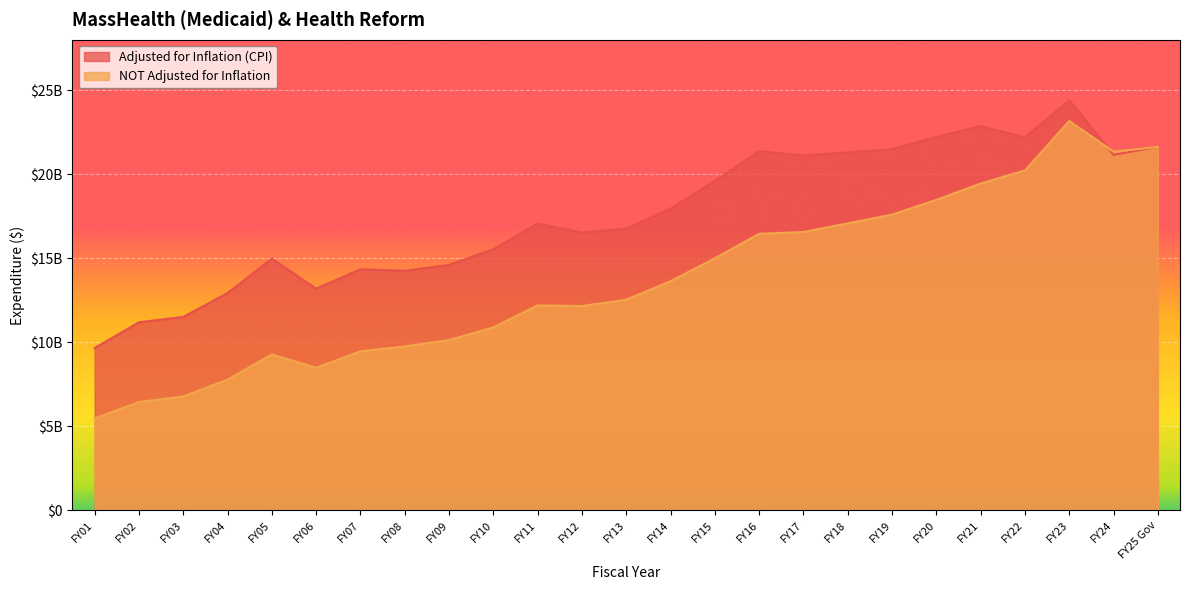

Reading right to left, transcribe all the data shown in this chart.

Adjusted for Inflation (CPI): FY25 Gov=21624125293	FY24=21150300845	FY23=24397938035	FY22=22191464741	FY21=22863317213	FY20=22216992313	FY19=21494752372	FY18=21292884784	FY17=21111699381	FY16=21368321148	FY15=19602997334	FY14=17950616964	FY13=16757186847	FY12=16528071488	FY11=17066627616	FY10=15532774558	FY09=14602083448	FY08=14256282591	FY07=14339775323	FY06=13190267725	FY05=14971248777	FY04=12925822273	FY03=11509853532	FY02=11187934208	FY01=9658491484
NOT Adjusted for Inflation: FY25 Gov=21624125293	FY24=21337276252	FY23=23165757813	FY22=20226290267	FY21=19445634785	FY20=18473077335	FY19=17594469730	FY18=17075236334	FY17=16558745748	FY16=16453913788	FY15=14994958704	FY14=13633449740	FY13=12532049647	FY12=12155828125	FY11=12193805983	FY10=10882022872	FY09=10130286655	FY08=9753784977	FY07=9459969440	FY06=8481219121	FY05=9275962589	FY04=7775042483	FY03=6773900233	FY02=6442512774	FY01=5465019237